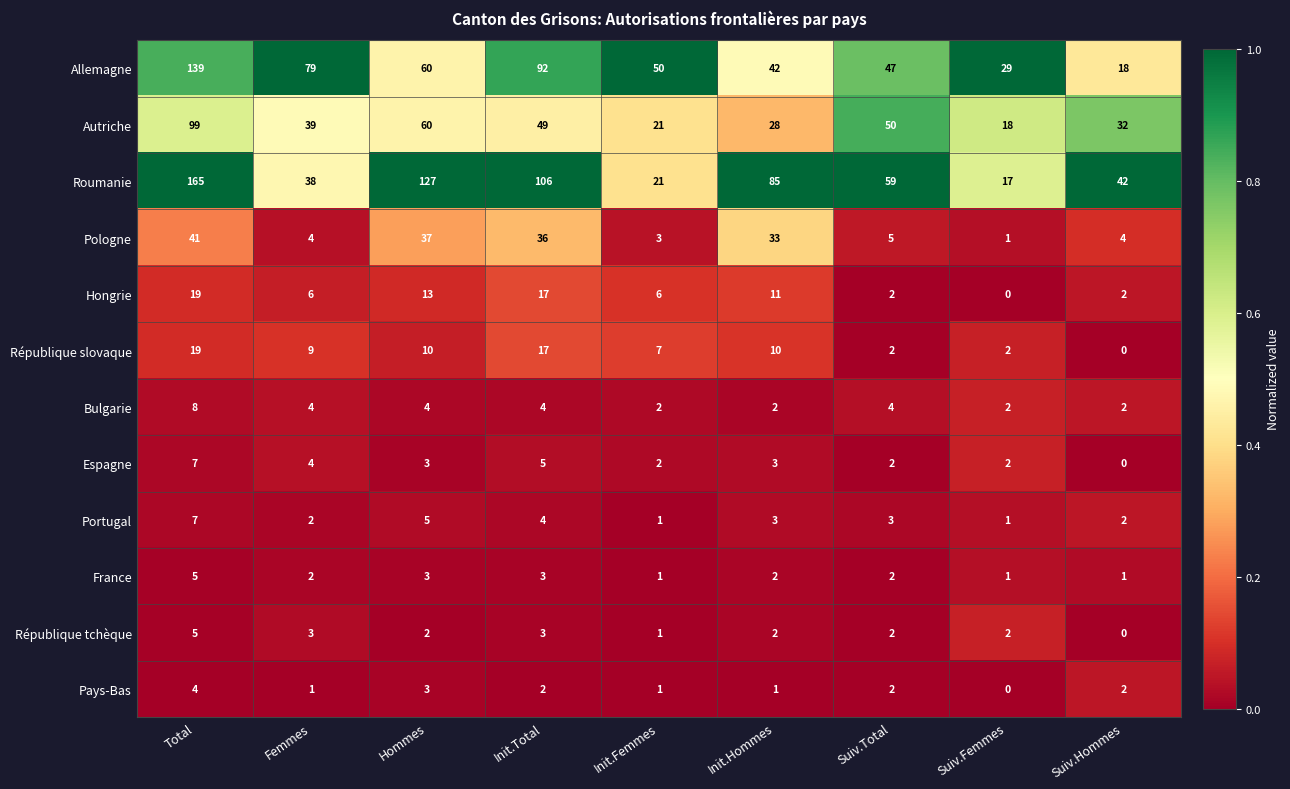

What is the difference between the second highest and second lowest values in the Allemagne series?

63